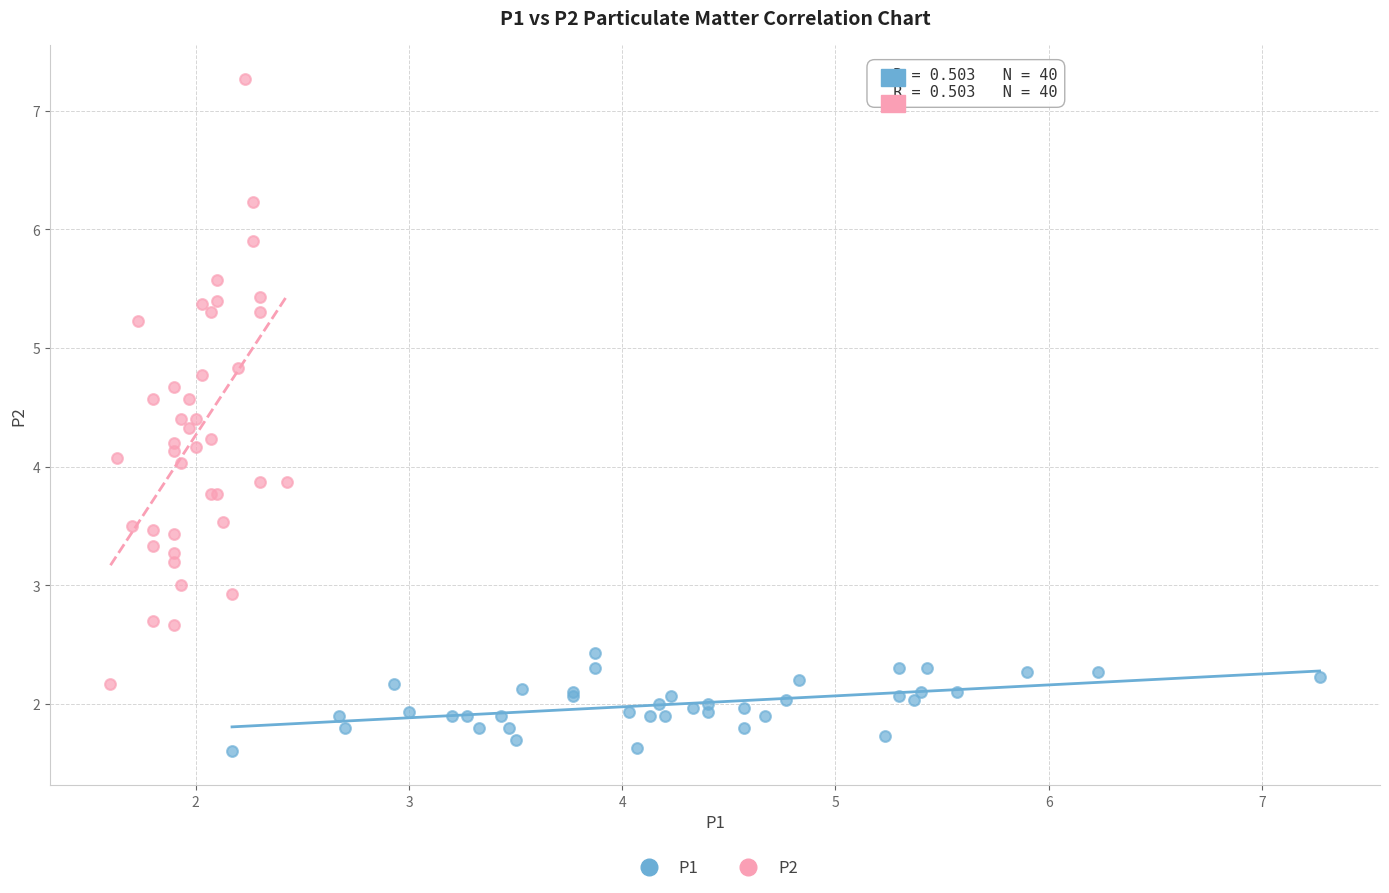

Which series reaches the maximum Y coordinate?

P2